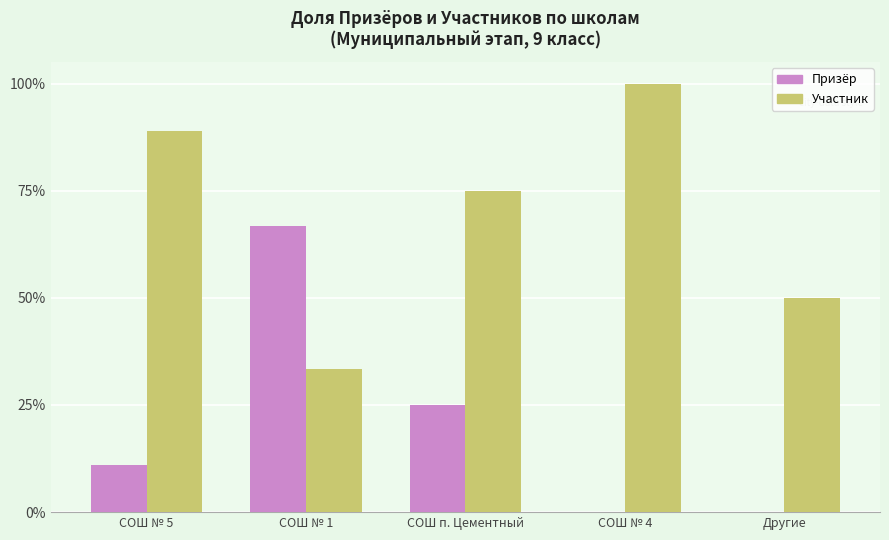

Which series changed the most between СОШ № 5 and Другие?

Участник